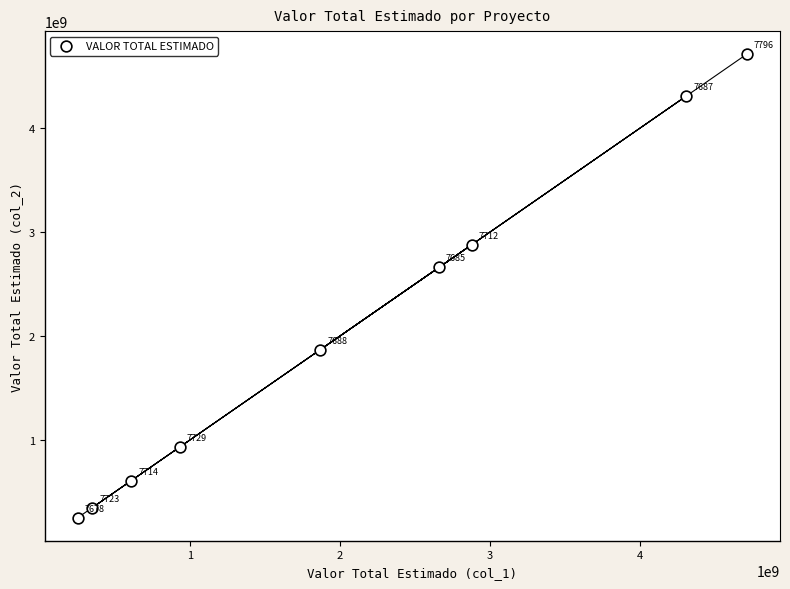

What Y value in the scatter plot is closest to 2482800000?

2661500000